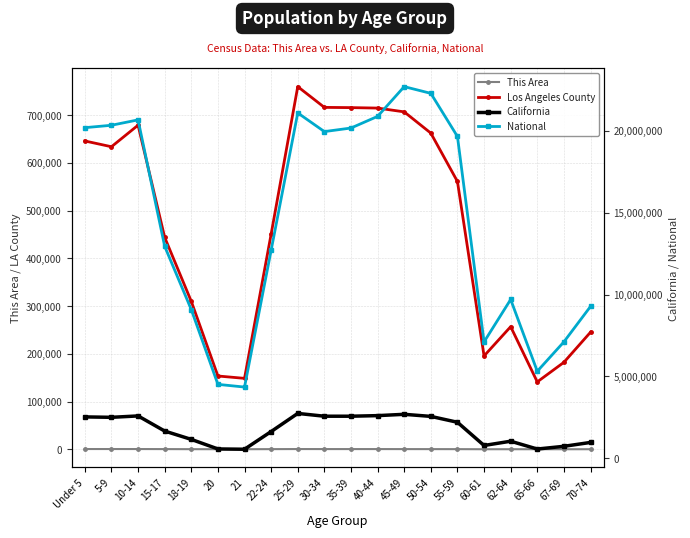

At which label is National closest to 13531442?

15-17